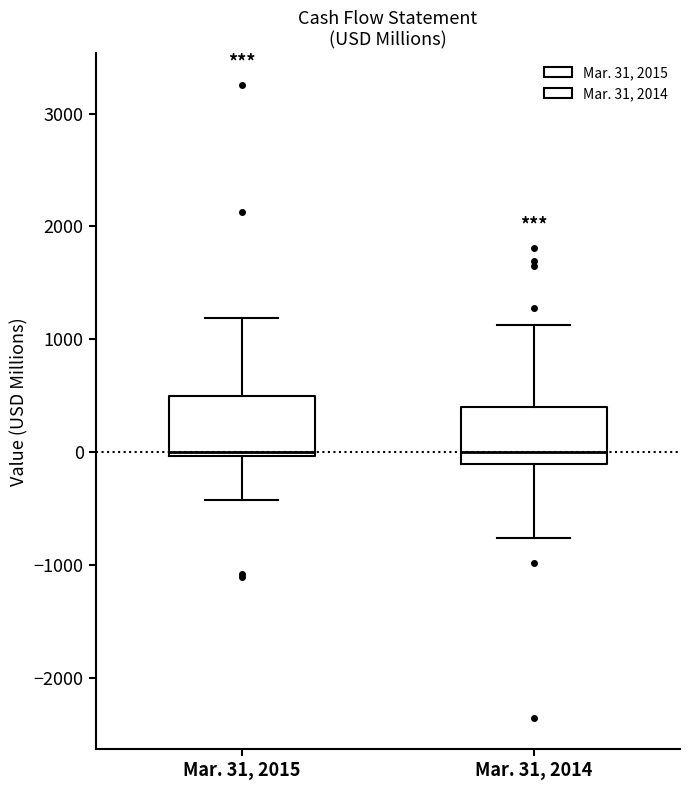

Where is the lower edge of the box for Mar. 31, 2014 on the y-axis? The values are not printed on the chart, so give them approximately, as read against the axis.

-100